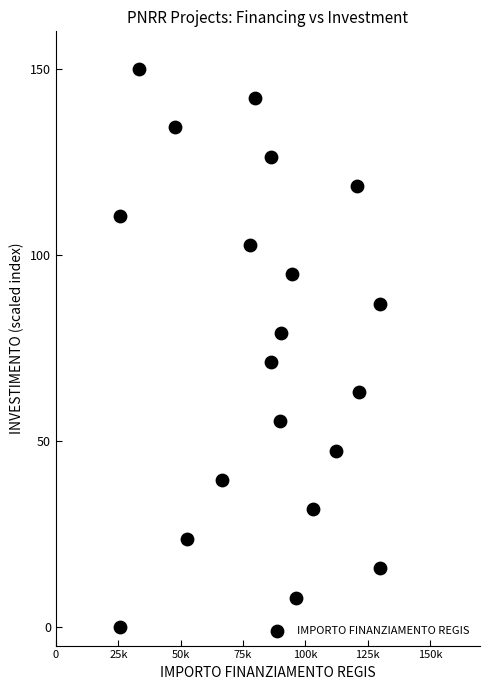

What is the range of Y values (max minus min)?

150.0